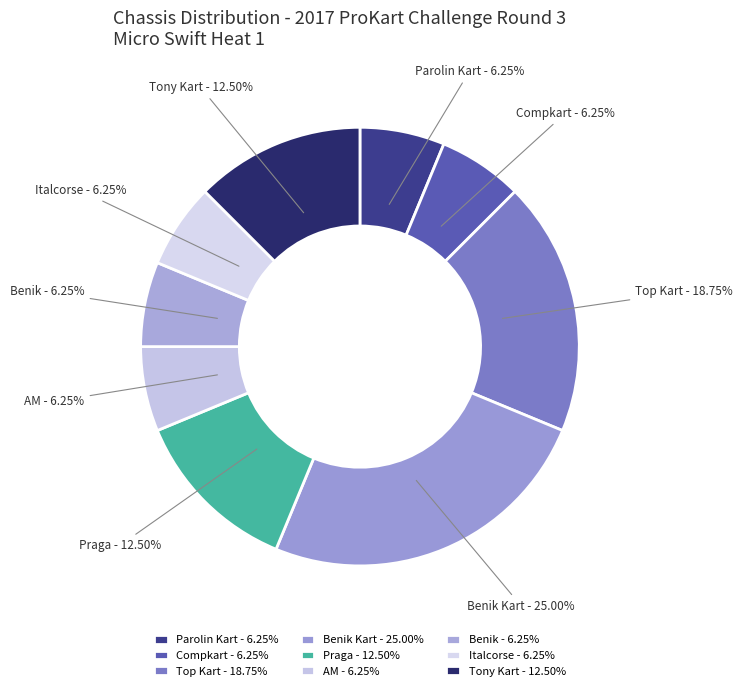

True or false: Praga accounts for 1% of the total.

False